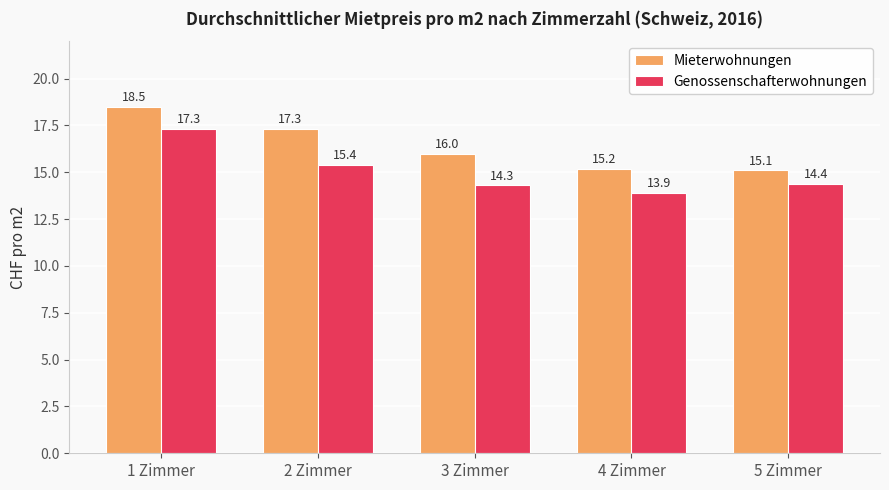

Is it true that Mieterwohnungen equals 15.1 at 5 Zimmer?

True